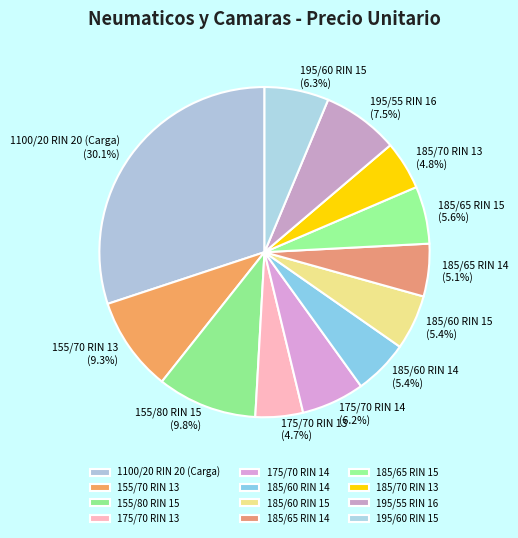

What percentage is NOT represented by 175/70 RIN 14?

93.8%